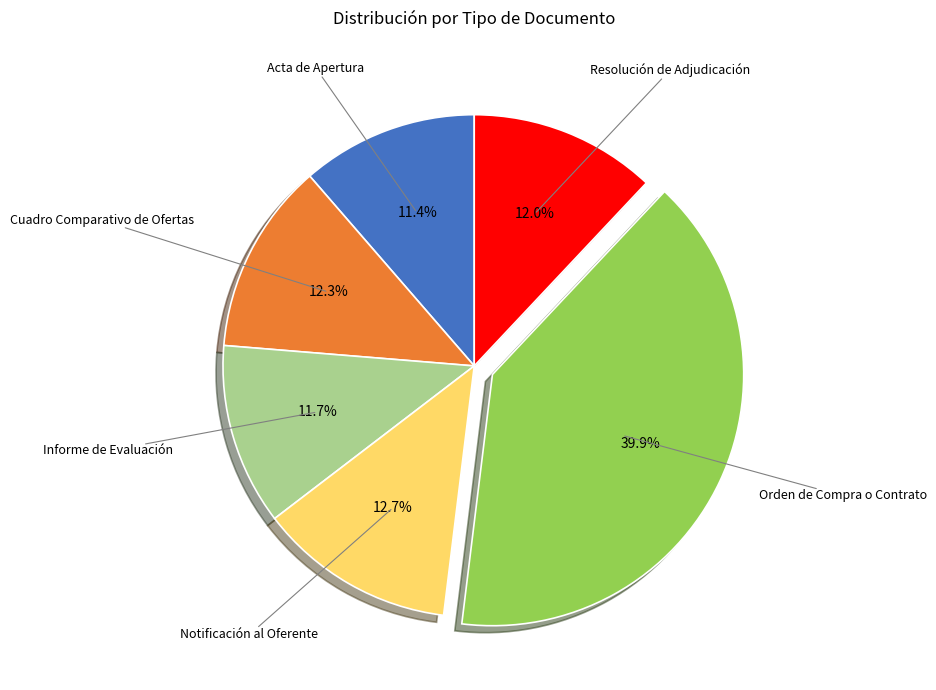

Does any single category account for the majority?

No